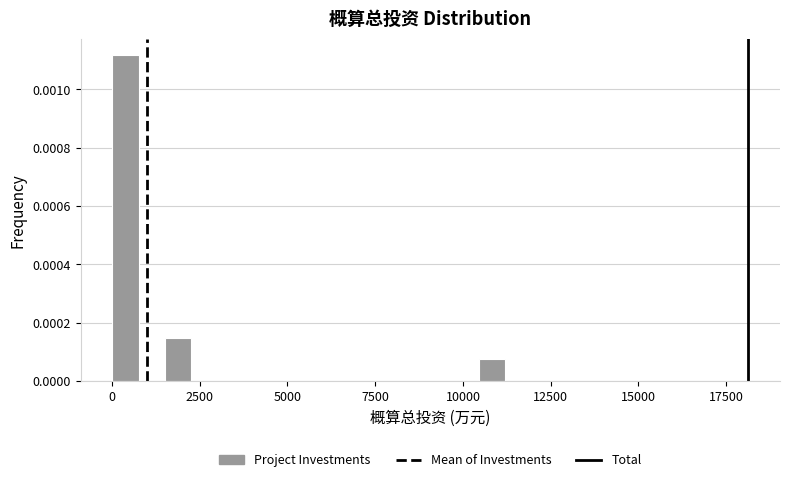

Around what value on the x-axis is the tallest bar? Give the approximate position of its centre, as read against the axis.

500